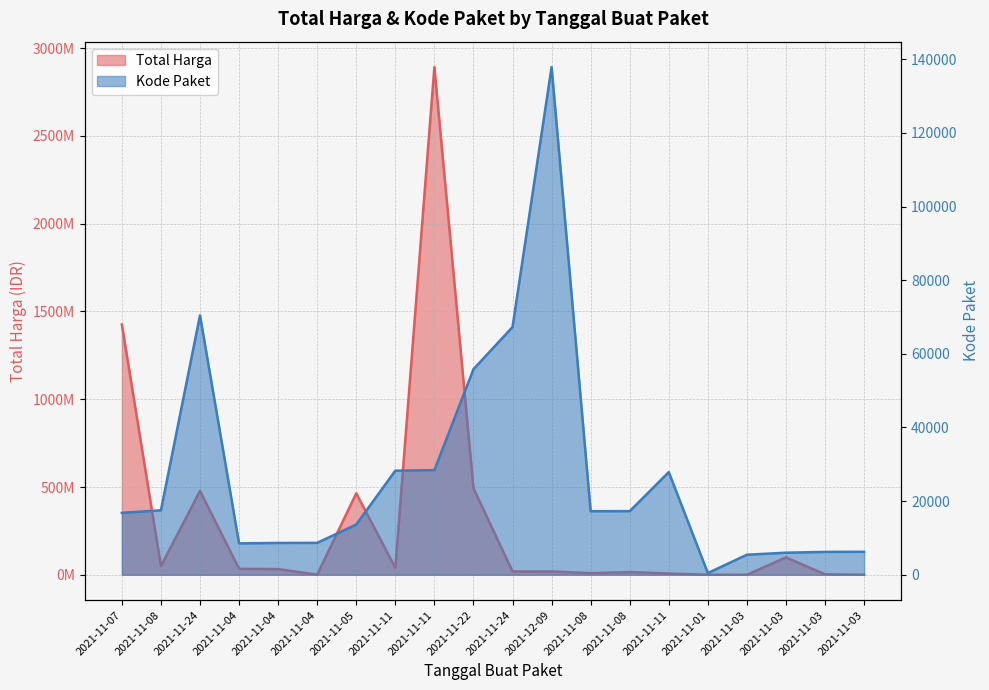

The value of Kode Paket at 2021-11-07 is 6051. True or false?

False